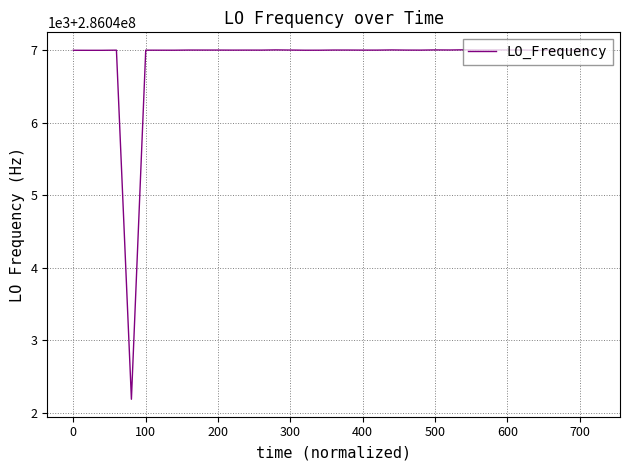

Does the chart have visible grid lines?

Yes